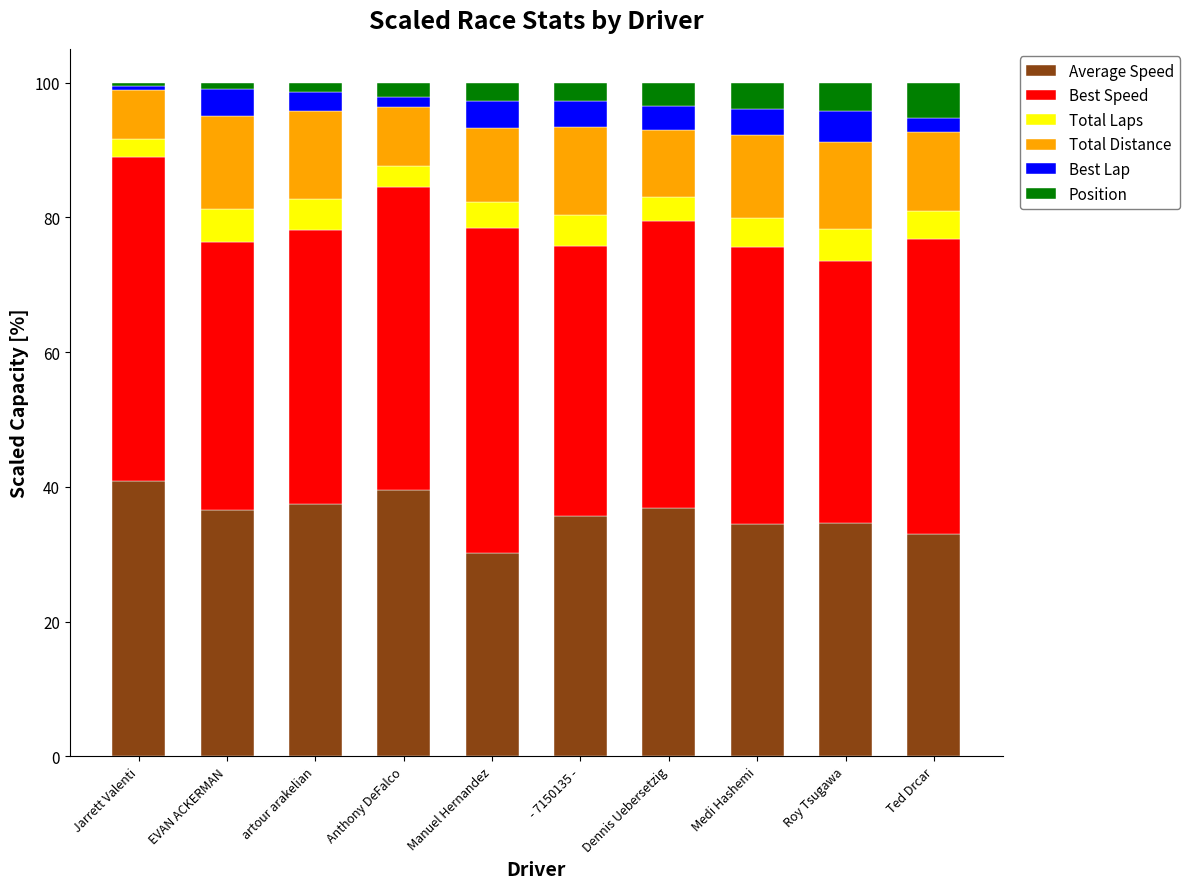

The value of Average Speed at Manuel Hernandez is 30.1. True or false?

True